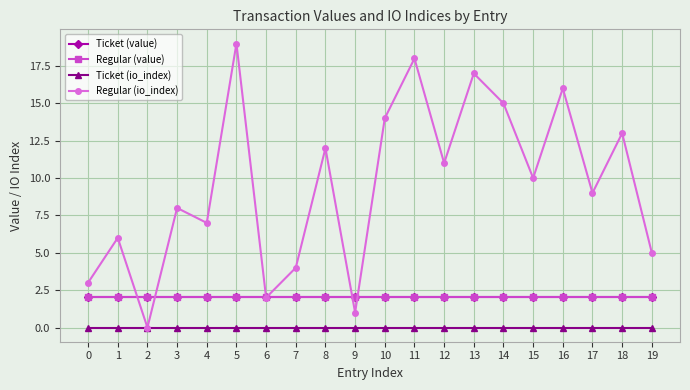

Is it true that Regular (value) equals 2.1 at 4?

True